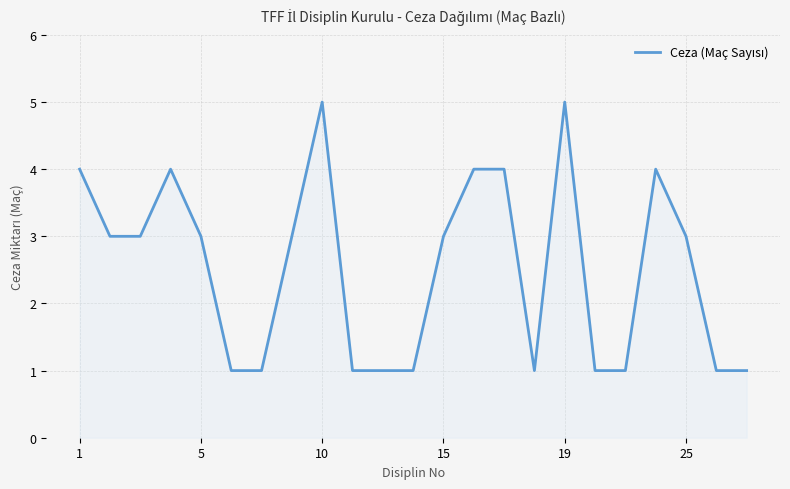

What is the greatest value displayed?

5